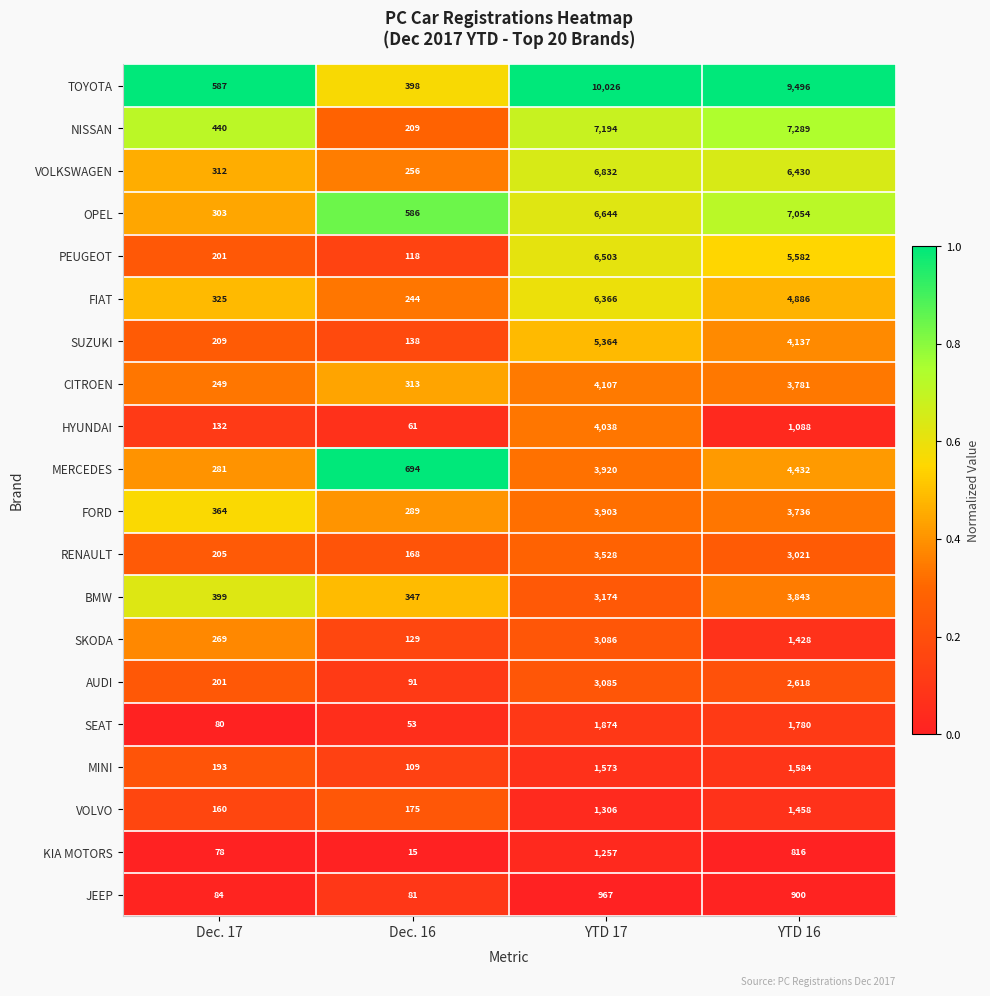

What is the average value of the SUZUKI series?

2462